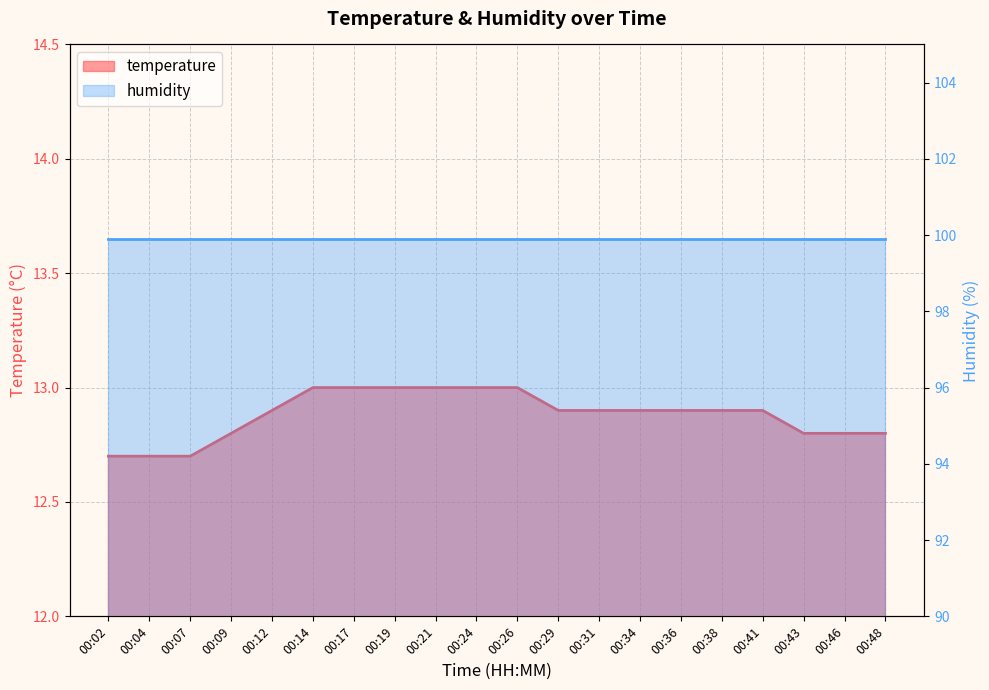

What is the greatest value displayed?

13.0